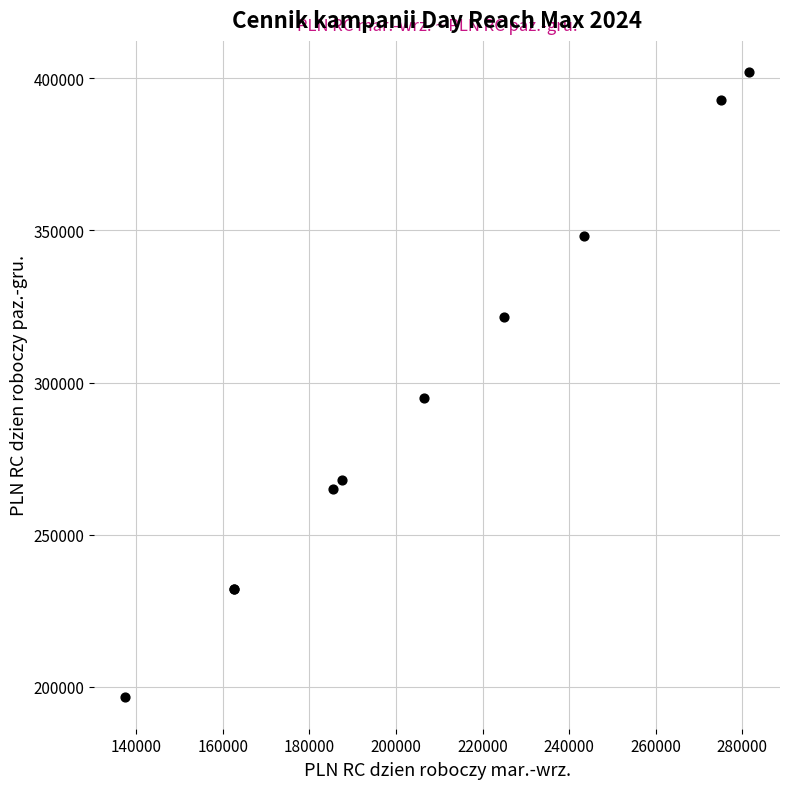

What Y value in the scatter plot is closest to 299250?

295000